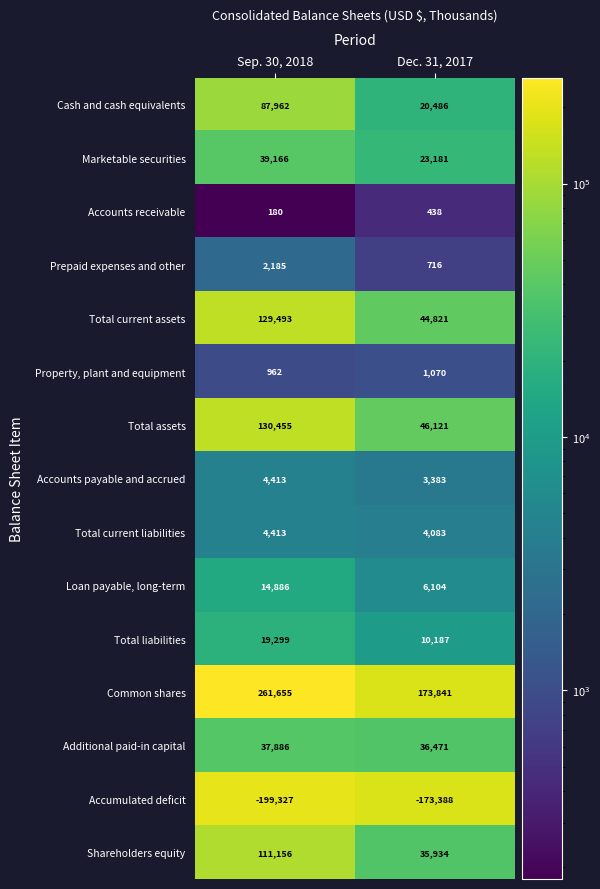

What is the spread (max minus min) of values at Sep. 30, 2018?

460982